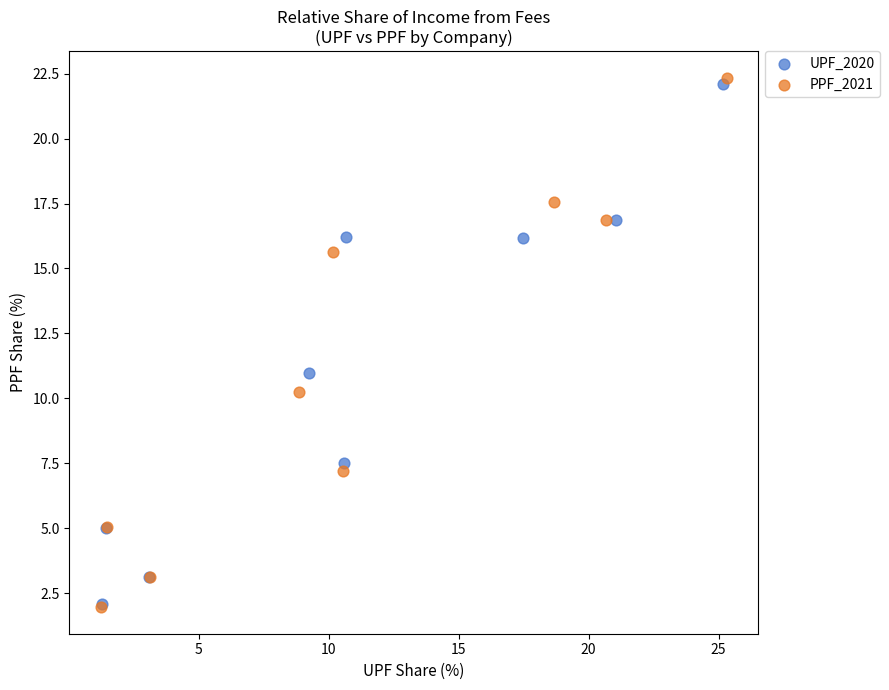

What are all the series names shown in the legend?

UPF_2020, PPF_2021